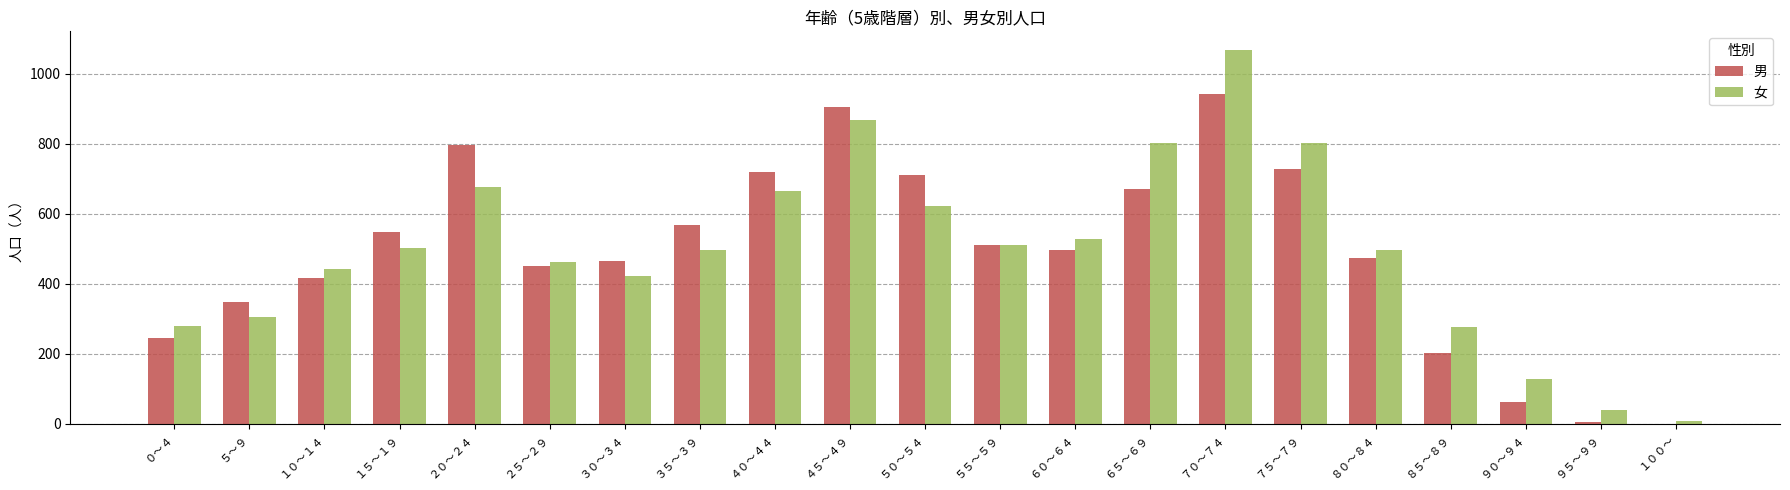

At which category is the sum across all series the highest?

７０～７４